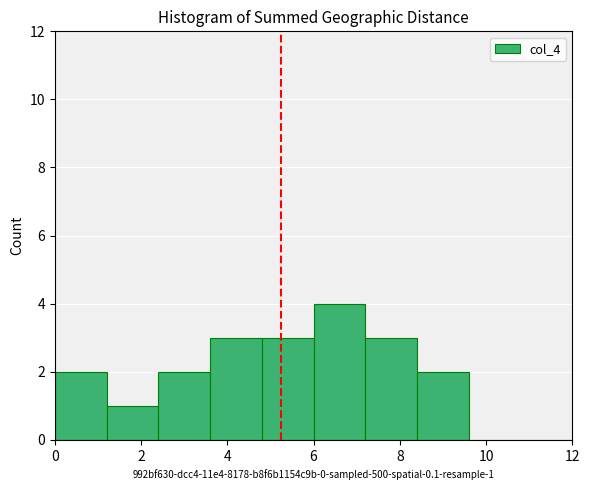

Which range on the x-axis has the tallest bar?

6.0 to 7.2